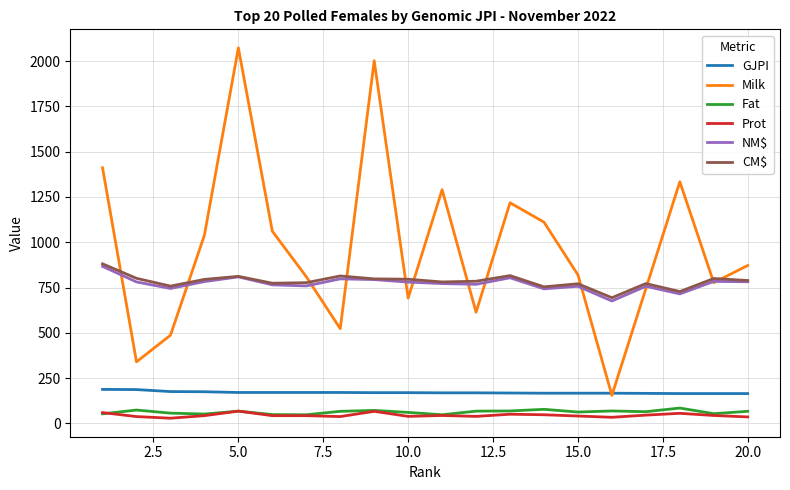

True or false: Prot and CM$ intersect in this chart.

False